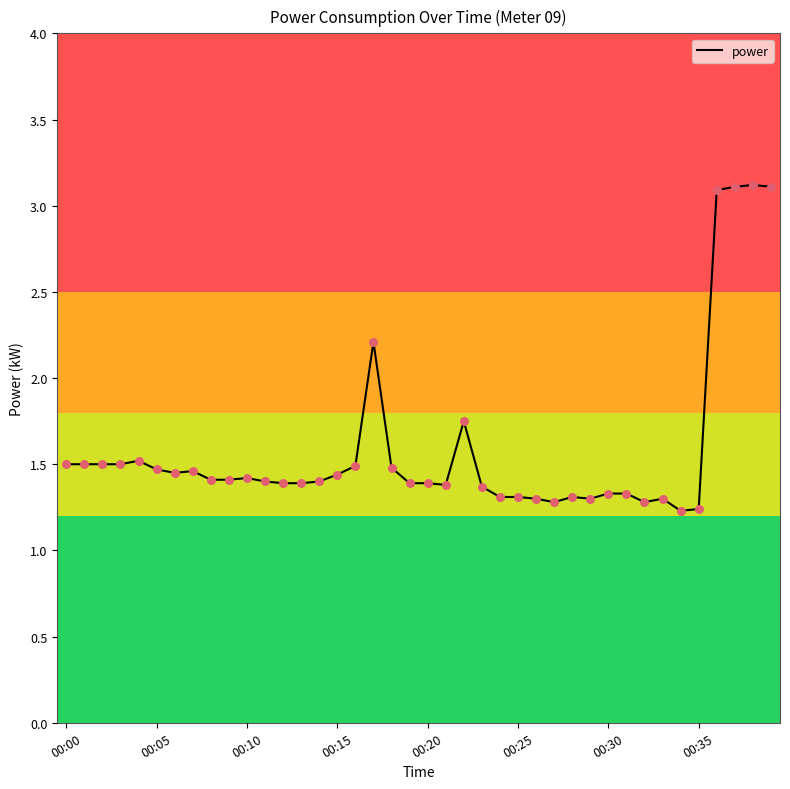

What is the greatest value displayed?

3.1